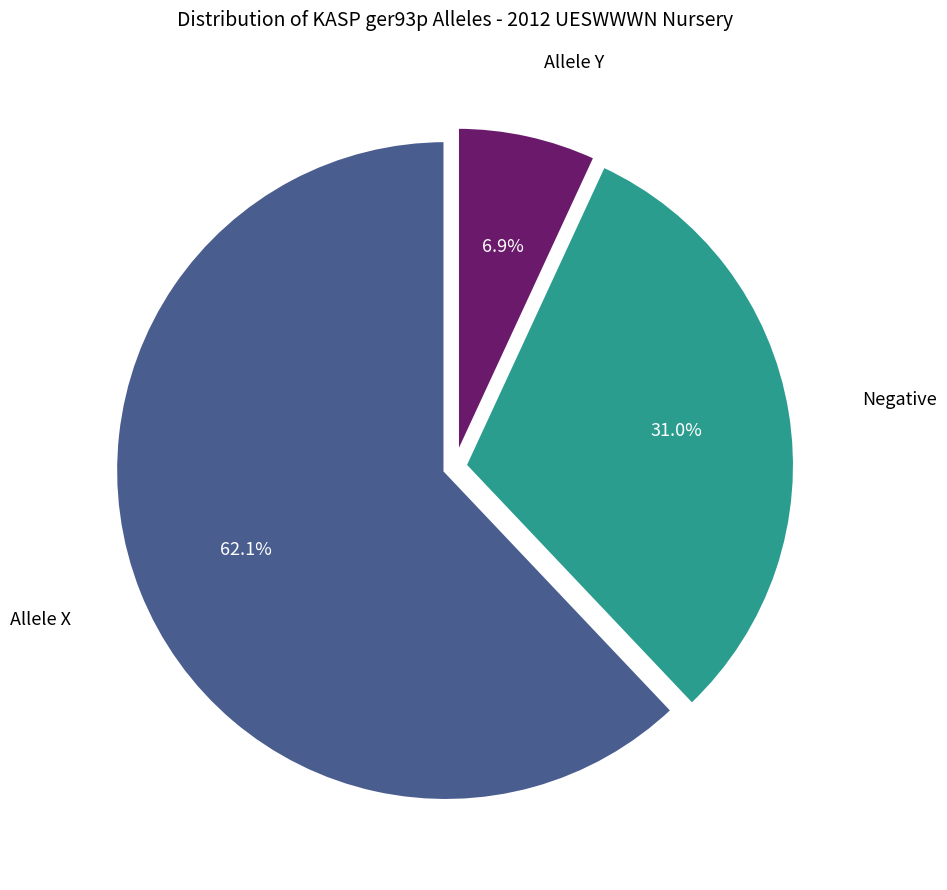

Does any single category account for the majority?

Yes